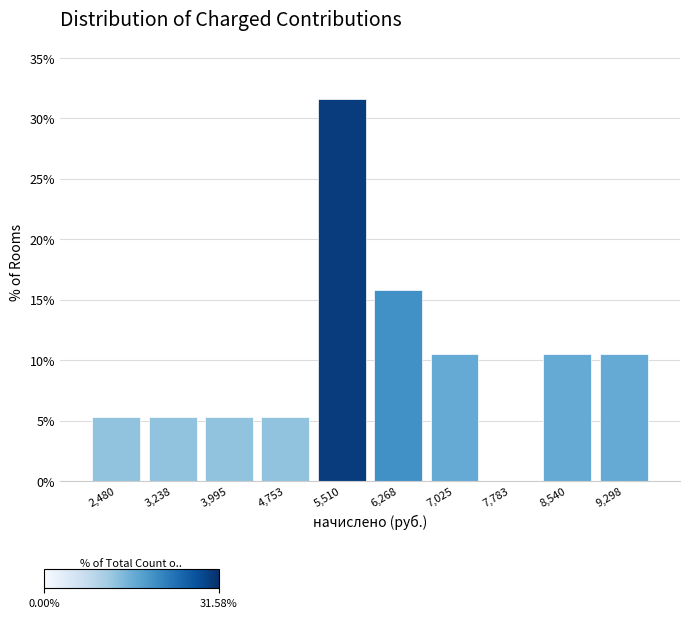

What is the height of the bar covering 6600 to 7400 on the x-axis? Neither the bar edges nor the heights are printed on the chart, so give them approximately, as read against the axes.

10.5